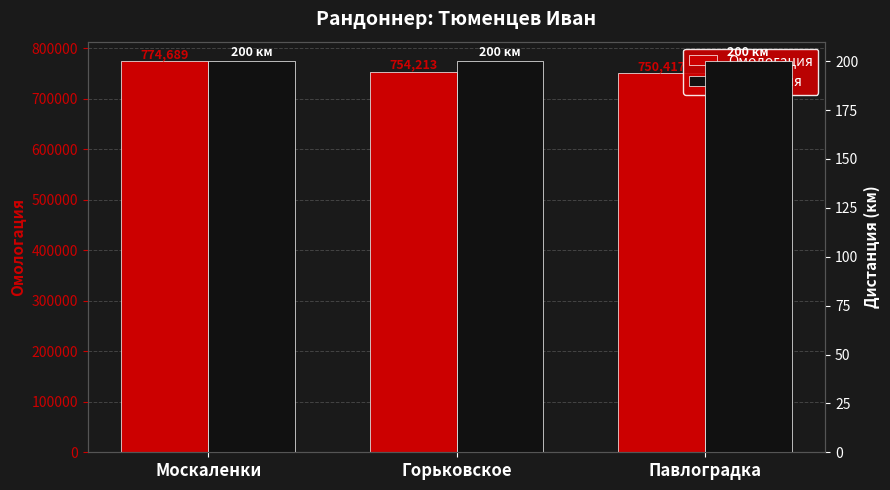

Rank the series at Павлоградка from lowest to highest value.

Дистанция, Омологация